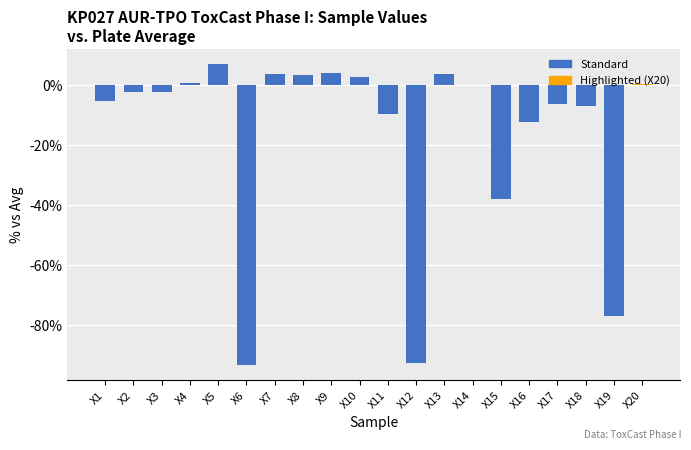

At which category does the chart reach its peak across all series?

X5